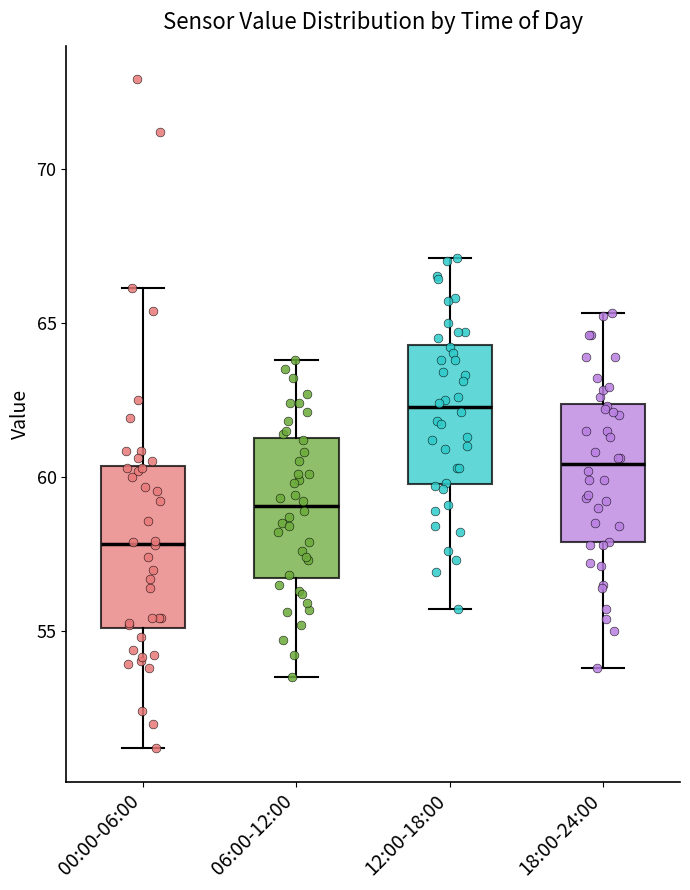

Where is the lower edge of the box for 18:00-24:00 on the y-axis? The values are not printed on the chart, so give them approximately, as read against the axis.

58.0